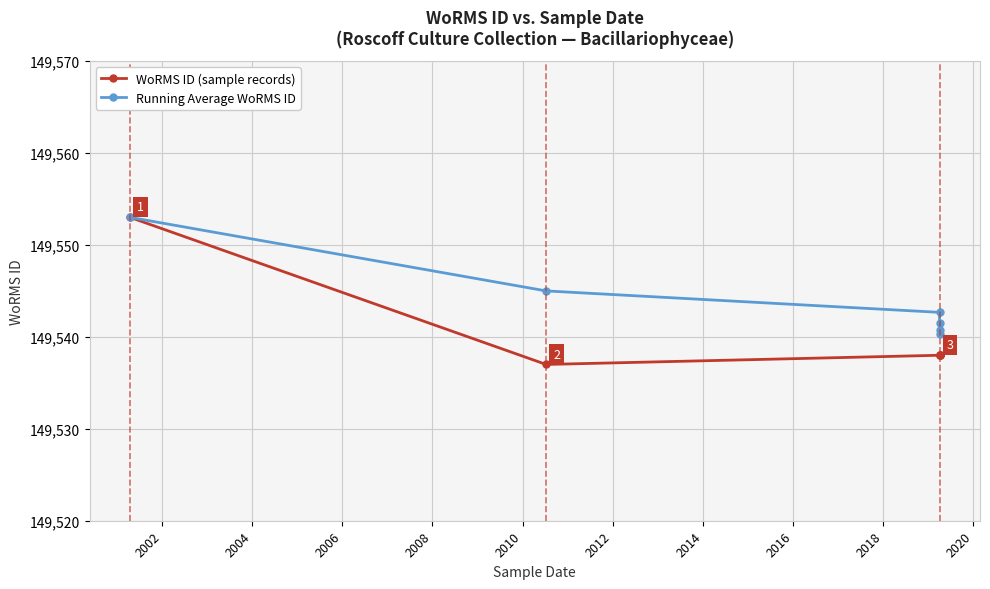

The WoRMS ID (sample records) series shows 71145.9 at 2004. True or false?

False